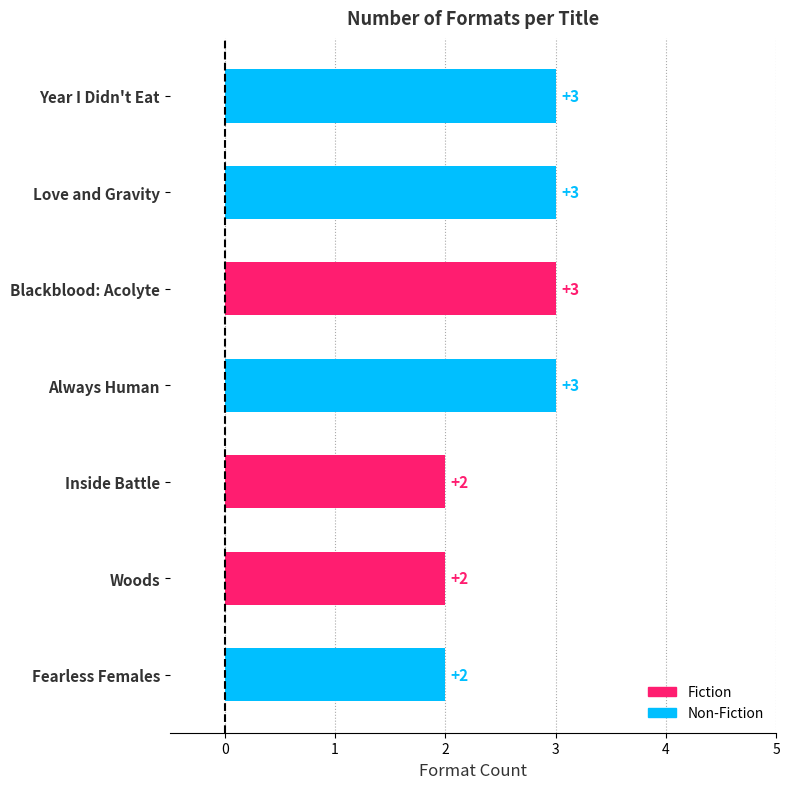

What is the difference between the maximum and minimum values?

1